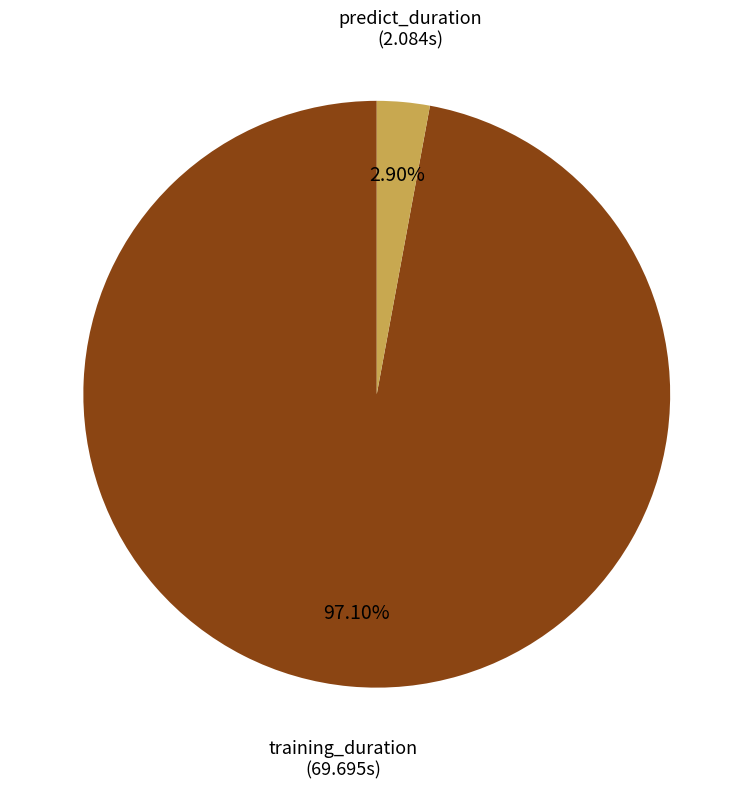

Does any single category account for the majority?

Yes